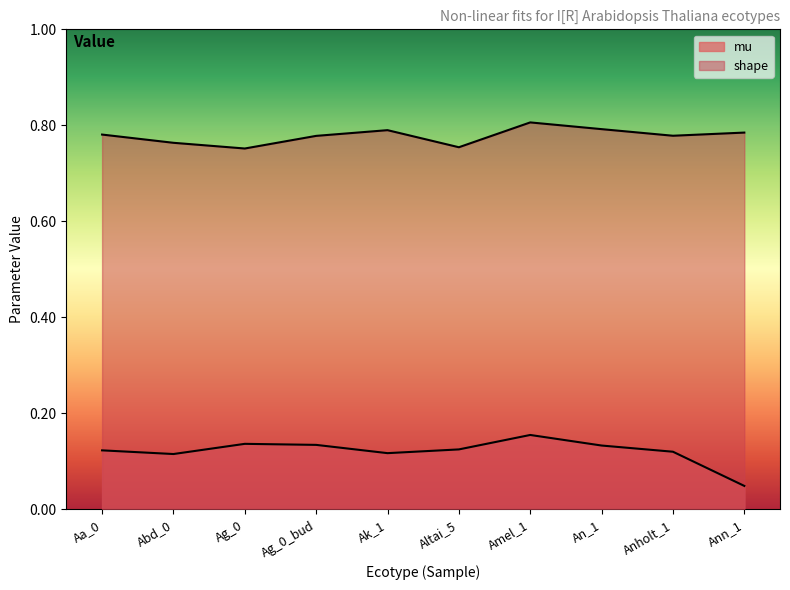

What is the difference between the maximum and second lowest values in the shape series?

0.1